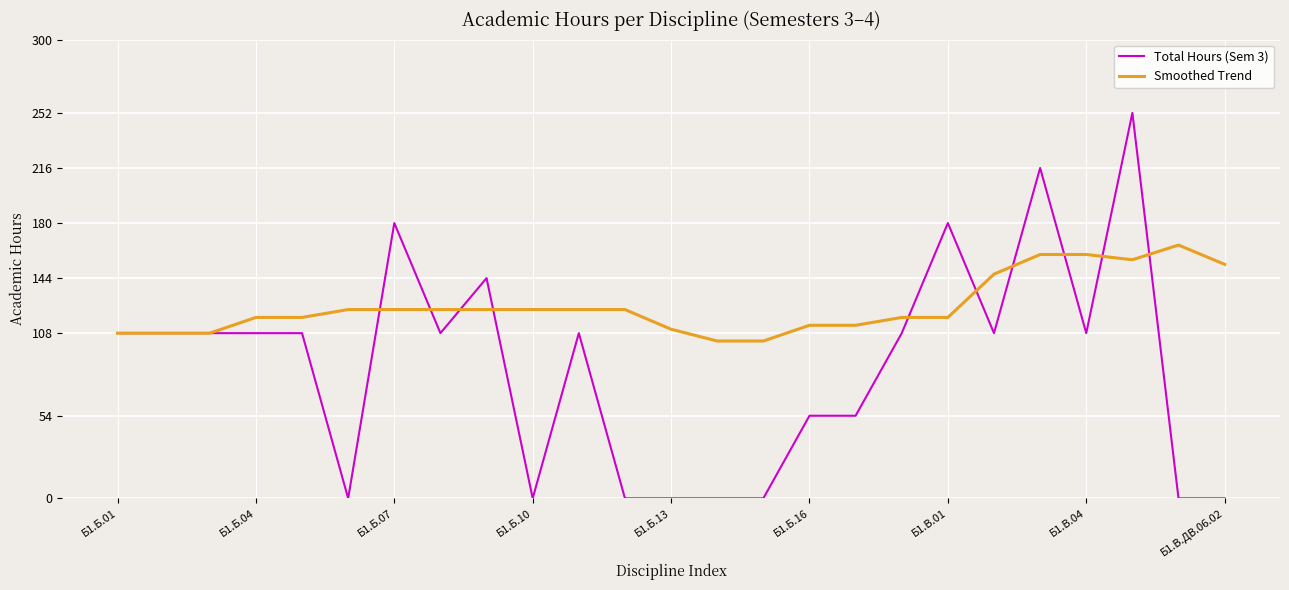

Rank the series by their average value, from lowest to highest.

Total Hours (Sem 3), Smoothed Trend